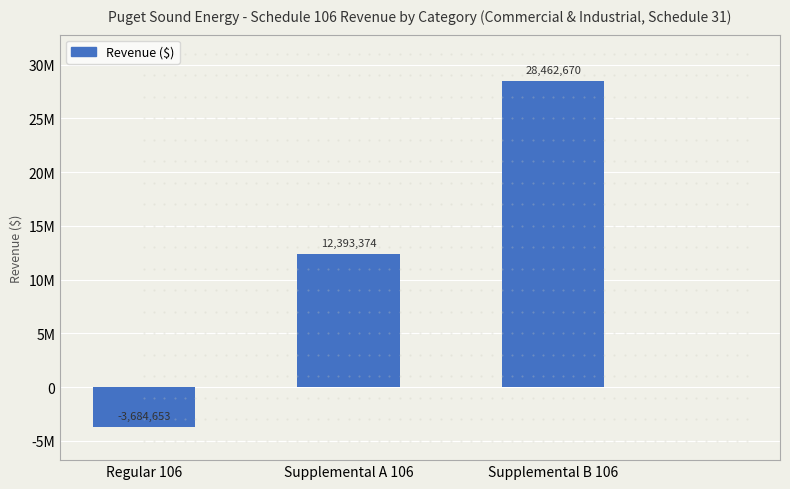

What is the approximate value at Supplemental A 106, to the nearest 100?

12393400